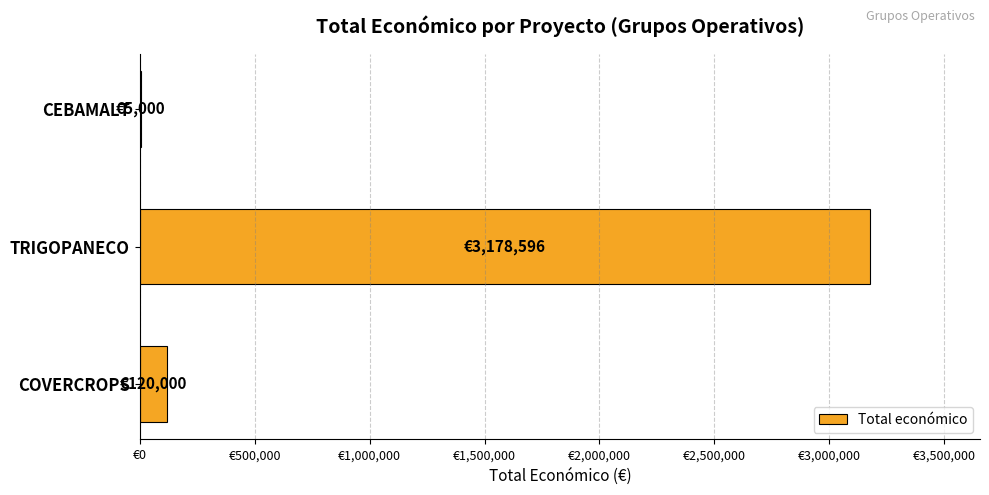

Which category has the highest value across all series?

TRIGOPANECO